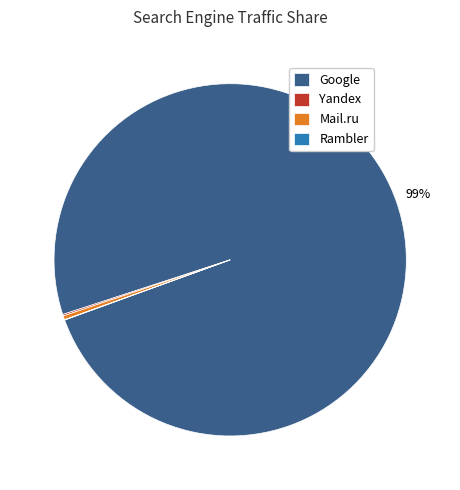

To the nearest percent, what is the average slice percentage?

25%